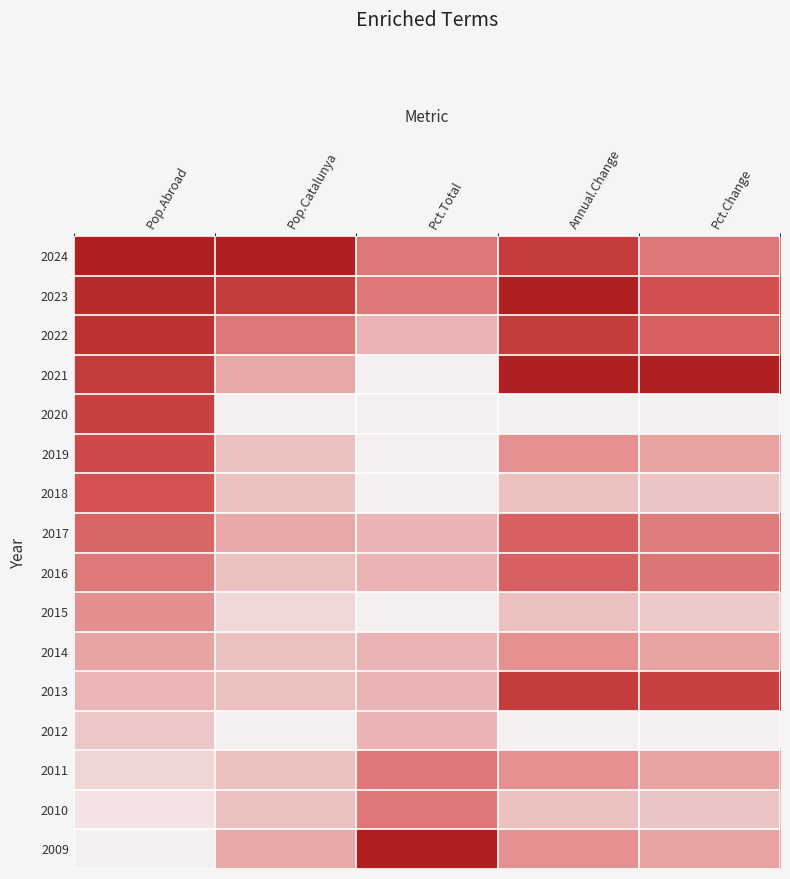

How many categories are shown in the chart?

5